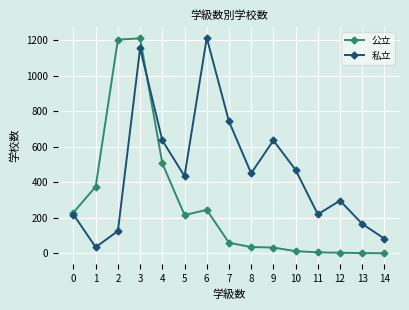

The value of 私立 at 13 is 282. True or false?

False